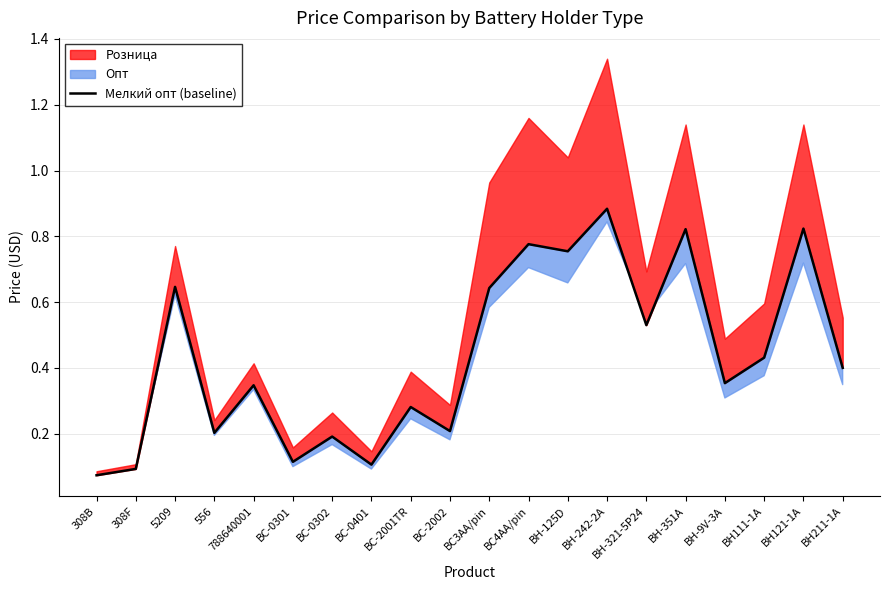

Does the chart have visible grid lines?

Yes